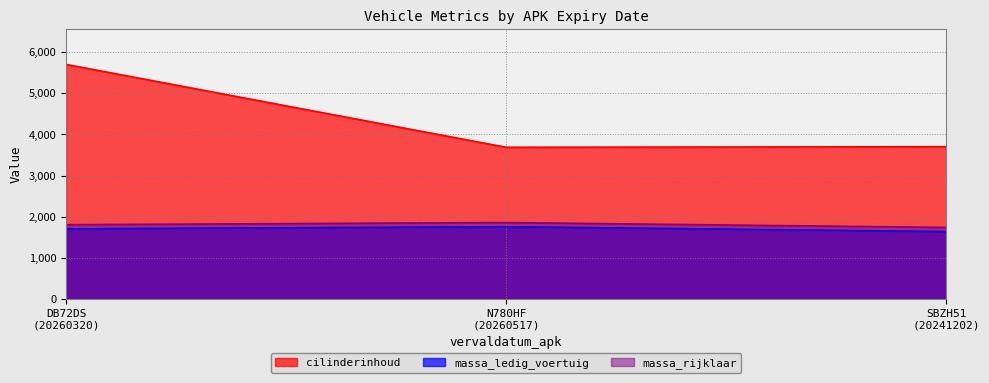

What is the sum of the massa_ledig_voertuig values at SBZH51
(20241202) and N780HF
(20260517)?

3398